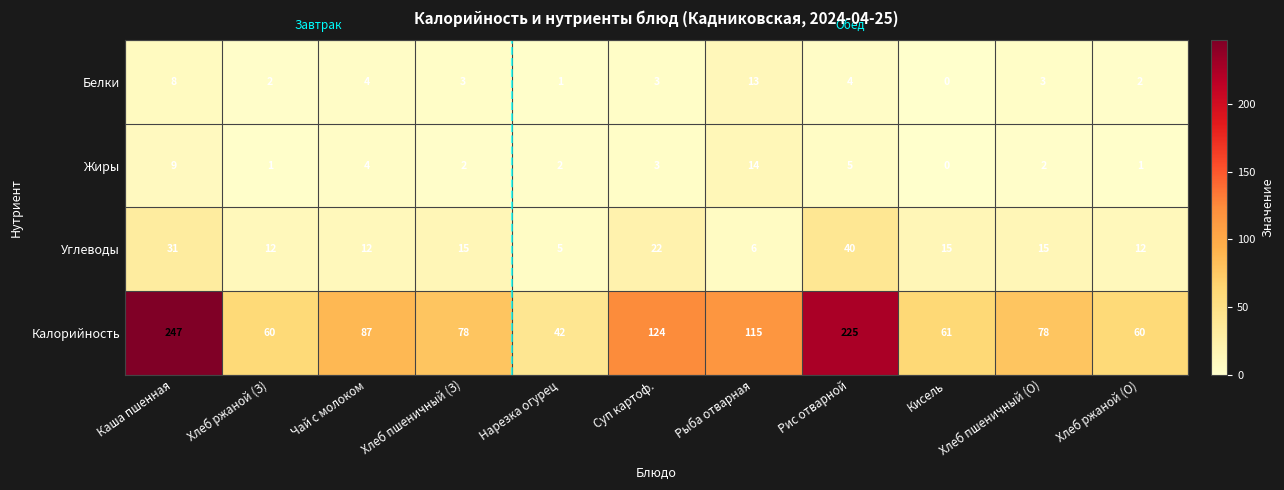

What is the sum of all Калорийность values?

1177